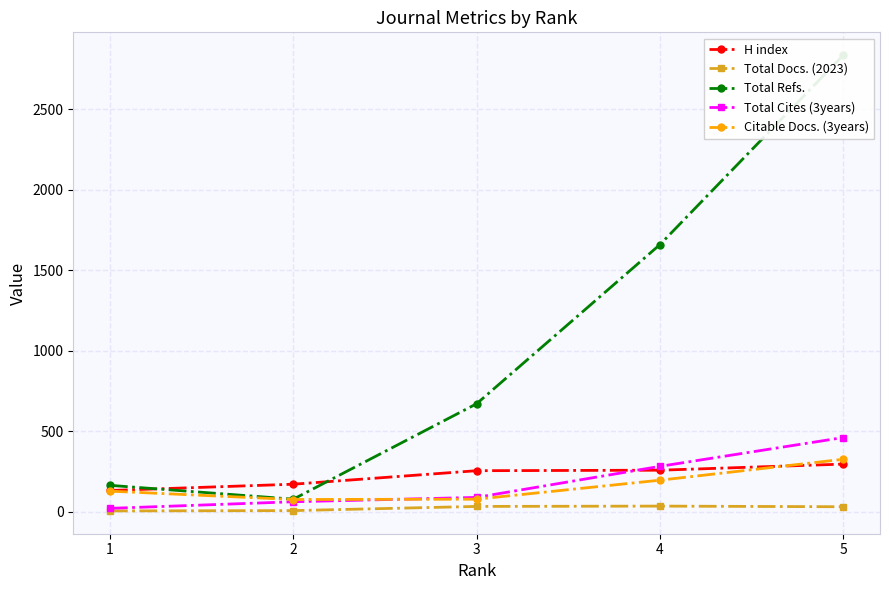

At which category does the chart reach its peak across all series?

5